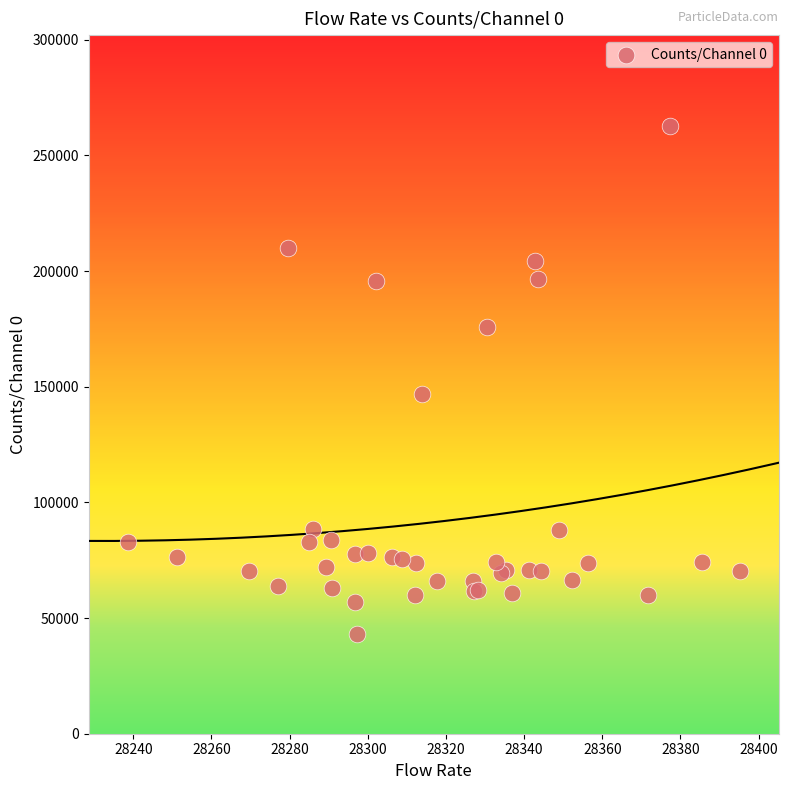

What Y value in the scatter plot is closest to 152913?

146956